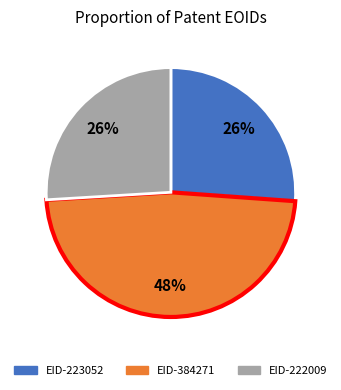

Does any single category account for the majority?

No